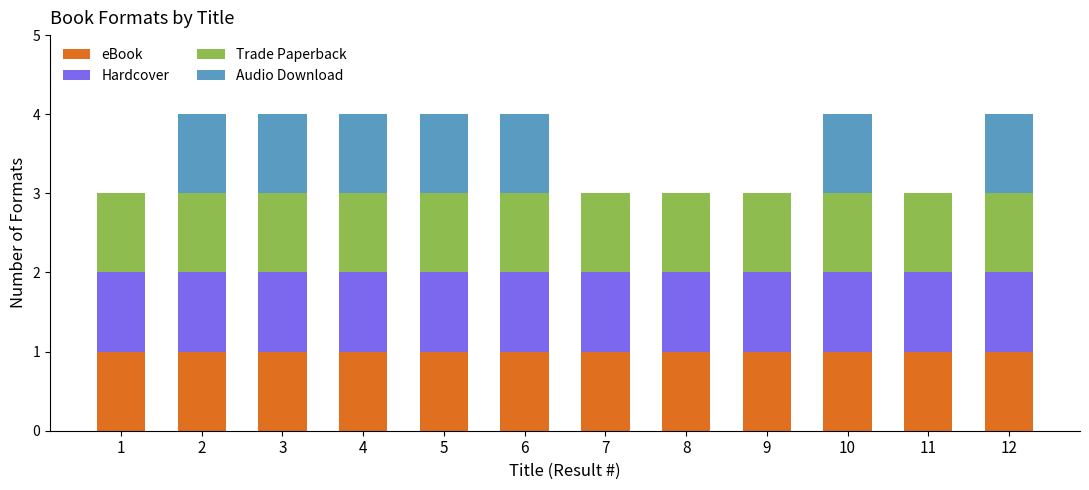

The value of eBook at 6 is 1. True or false?

True